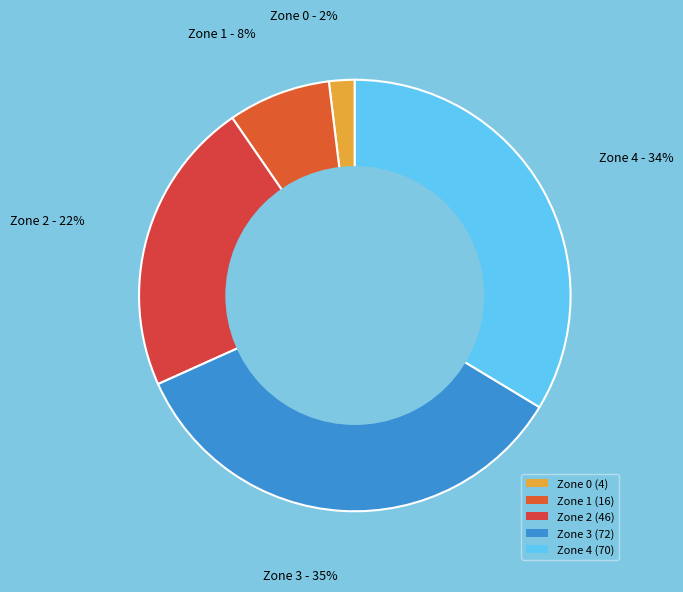

Approximately how many times larger is the value at Zone 0 compared to Zone 2?

0.1